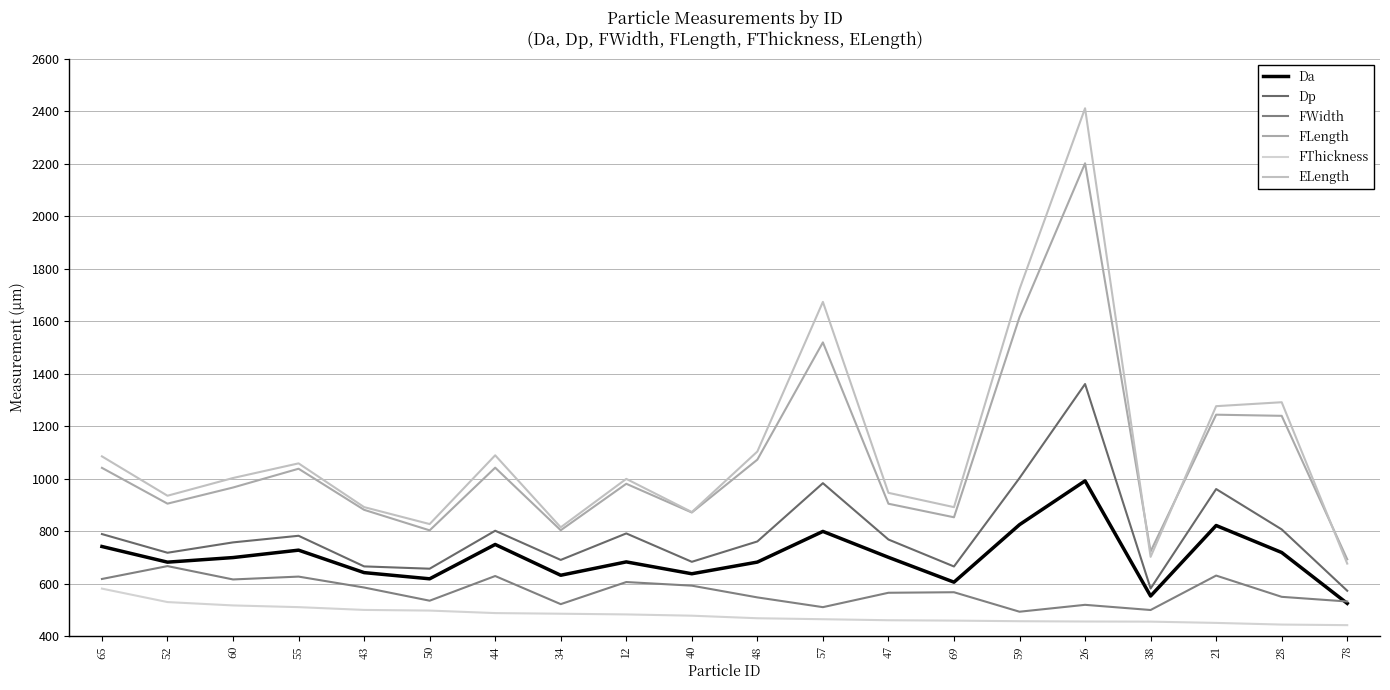

Which category has the highest value in the FWidth series?

52